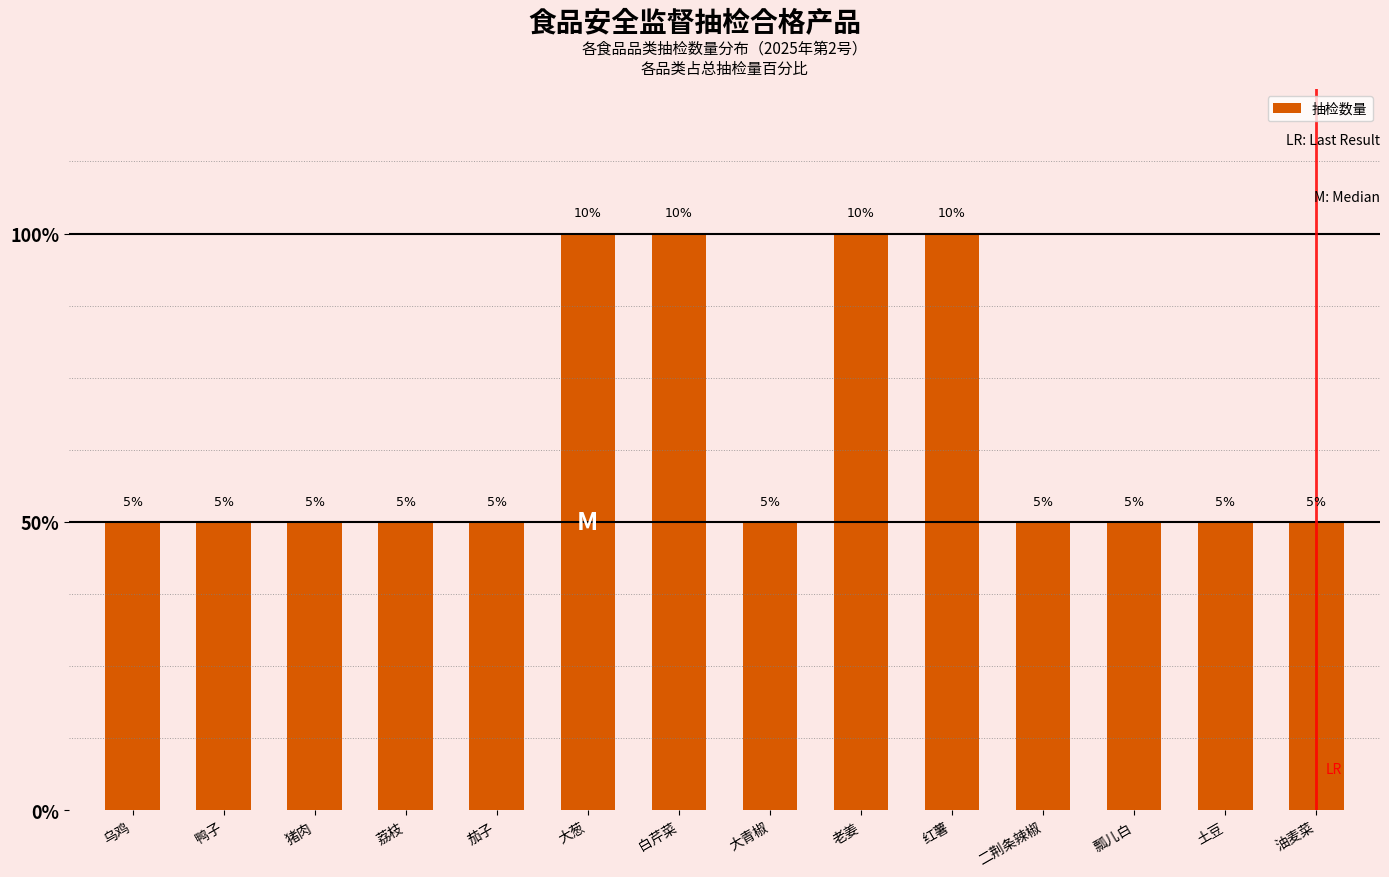

List the labels in order of value, largest first.

大葱, 白芹菜, 老姜, 红薯, 乌鸡, 鸭子, 猪肉, 荔枝, 茄子, 大青椒, 二荆条辣椒, 瓢儿白, 土豆, 油麦菜